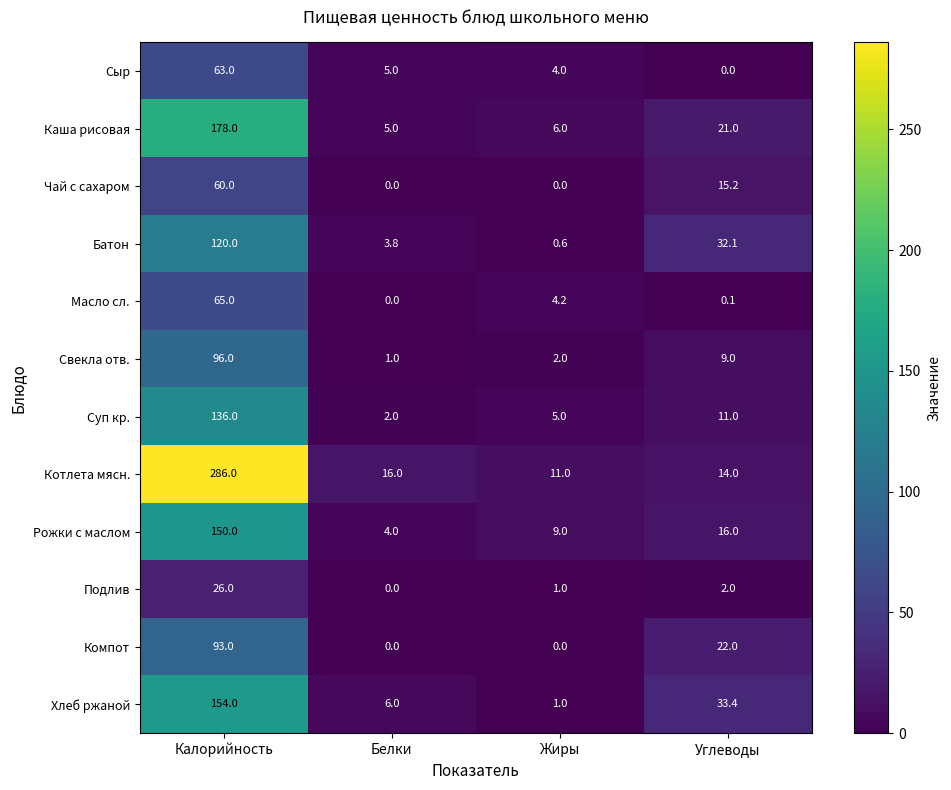

At which category is the sum across all series the highest?

Калорийность